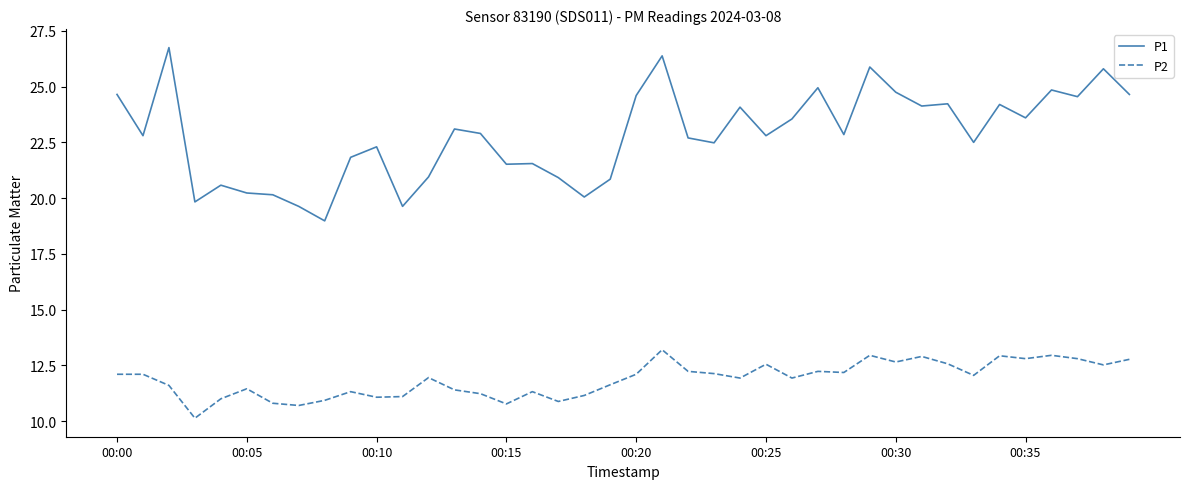

List the series in order of their peak value, lowest first.

P2, P1